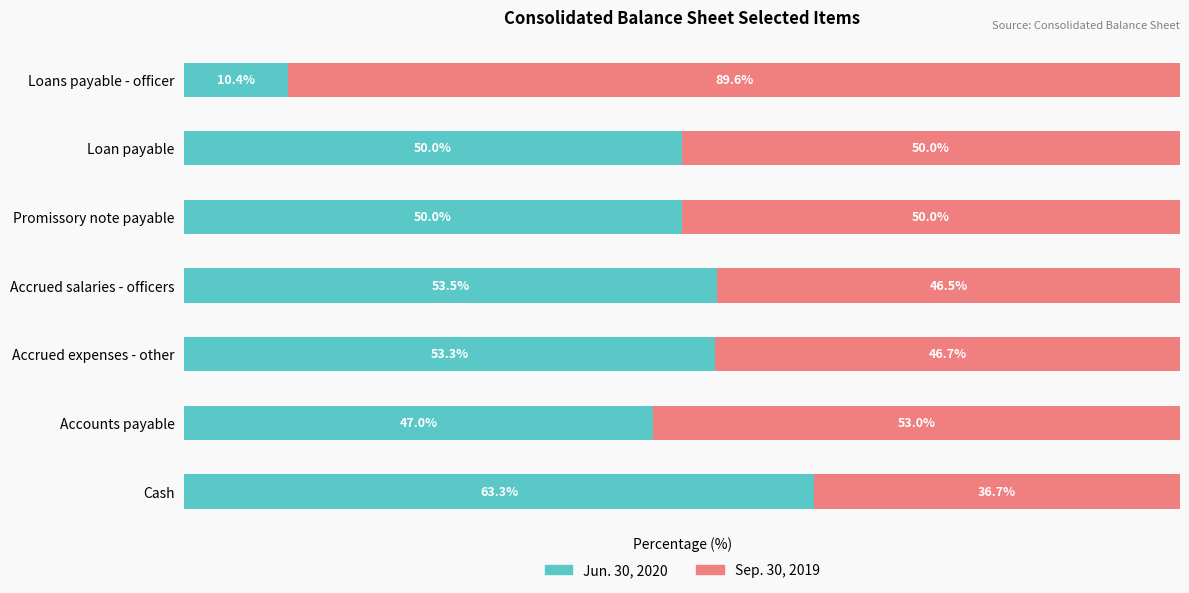

At which label is Jun. 30, 2020 closest to 36?

Accounts payable